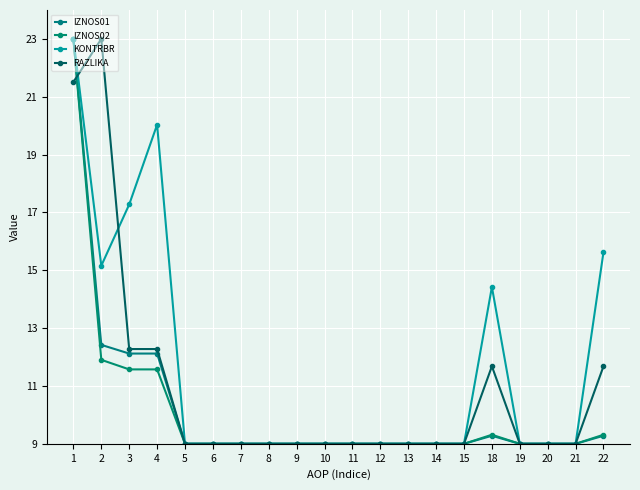

How many data points does each series have?

20